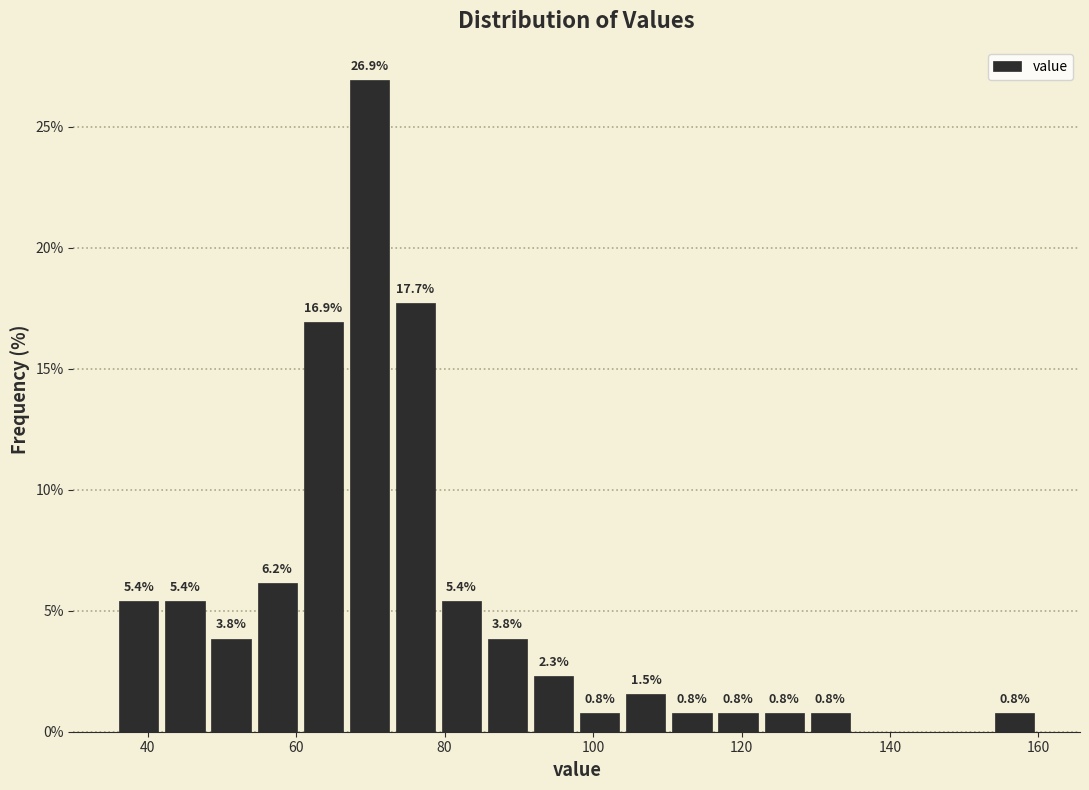

Around what value on the x-axis is the tallest bar? Give the approximate position of its centre, as read against the axis.

70